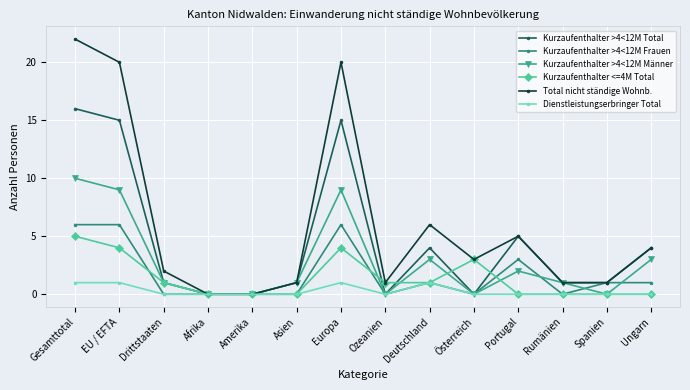

How many interior local peaks does the Total nicht ständige Wohnb. series have?

3